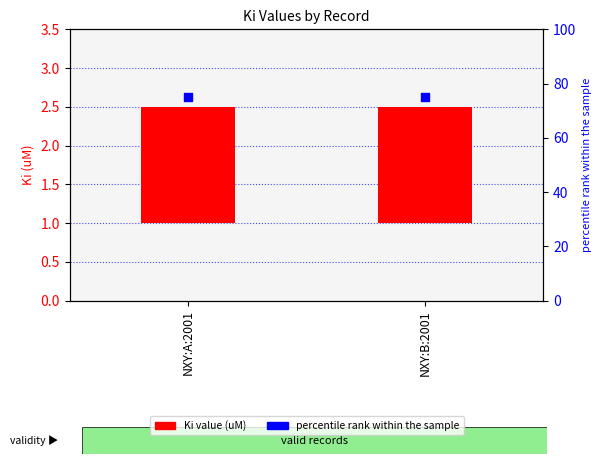

Which series has the largest Y range (max minus min)?

Ki value (uM)